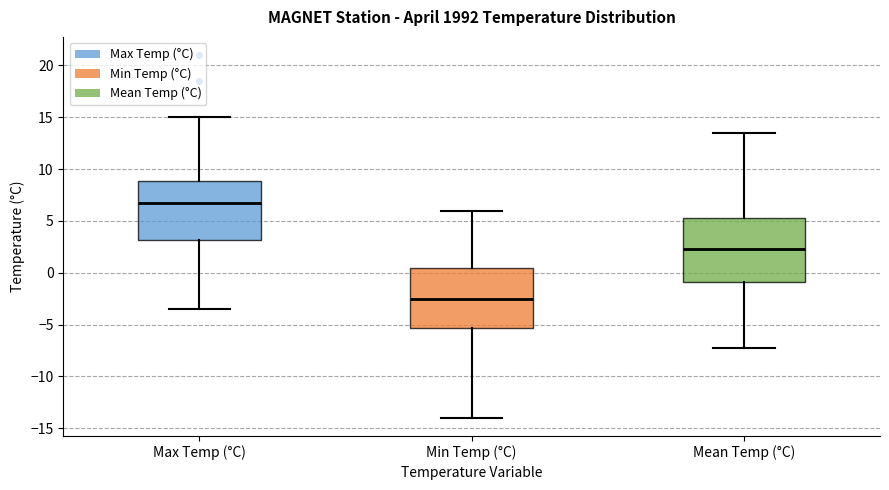

Where does the lower whisker of the box for Max Temp (°C) end on the y-axis? The values are not printed on the chart, so give them approximately, as read against the axis.

-3.5